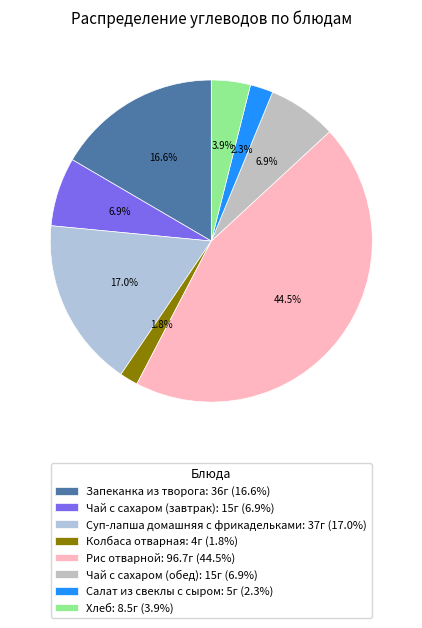

What is the change in value from Чай с сахаром (завтрак) to Колбаса отварная?

-11.0